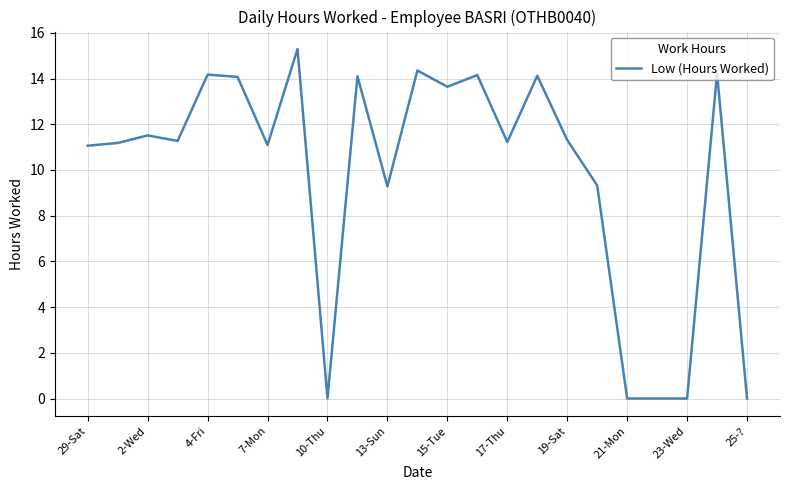

What is the difference between the maximum and minimum values?

15.3